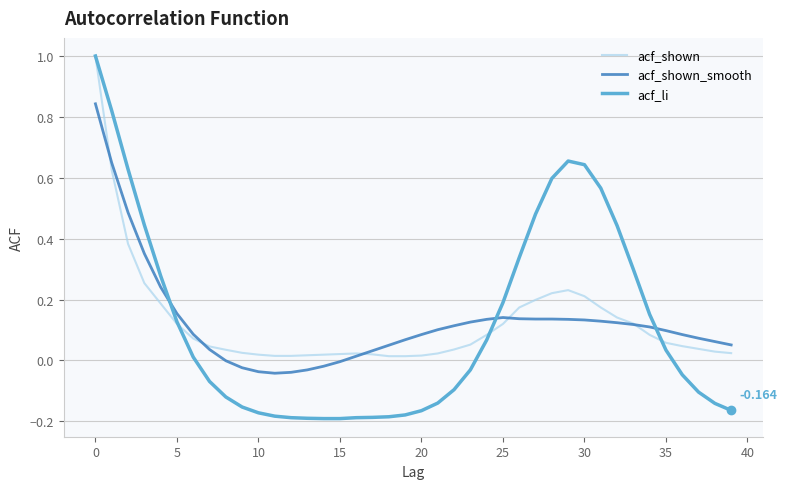

At how many categories does at least one series exceed 0?

40